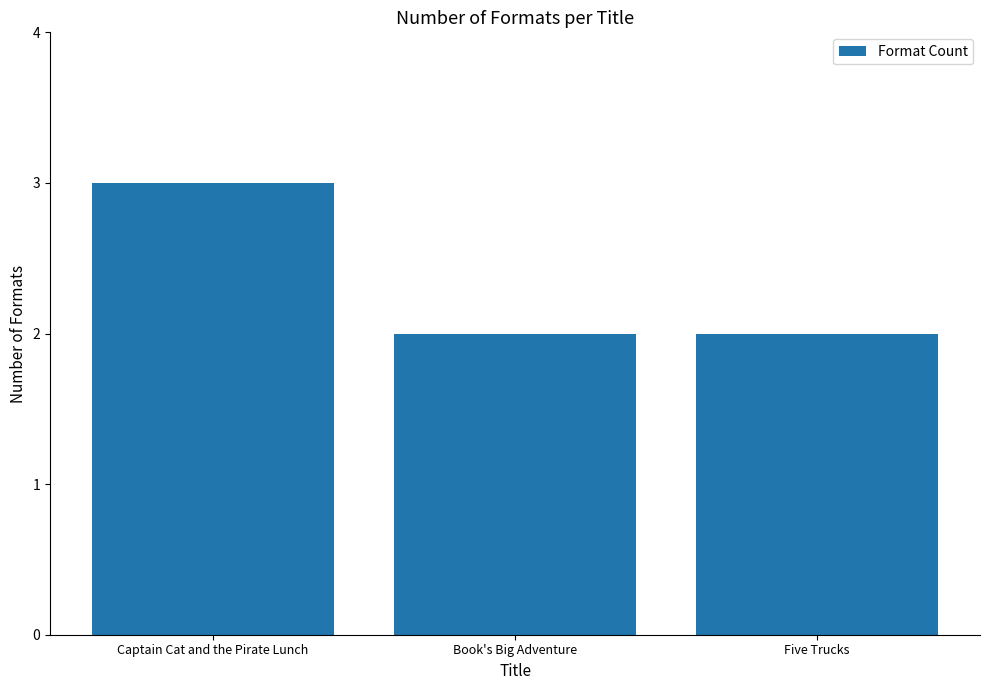

What is the label of the 2nd bar from the right?

Book's Big Adventure